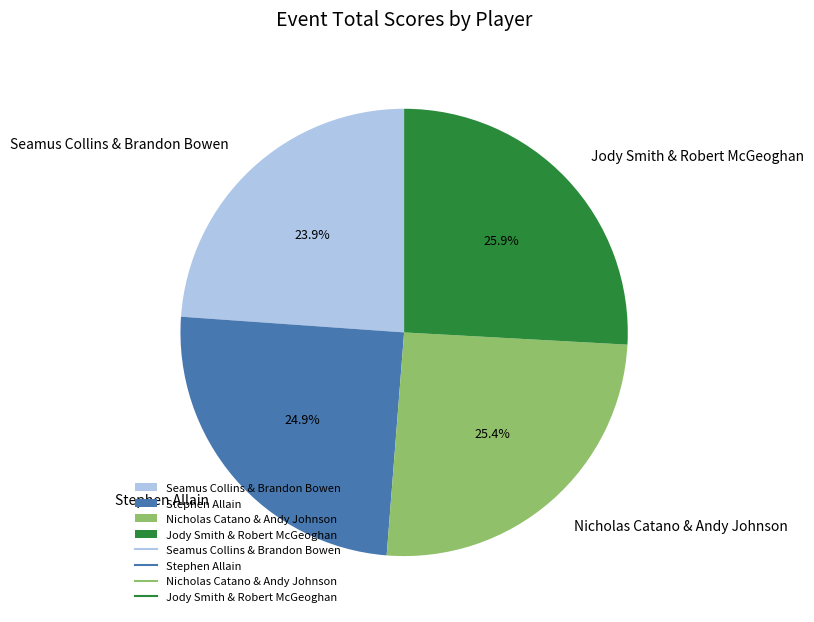

What percentage is the Nicholas Catano & Andy Johnson slice, to the nearest percent?

25%